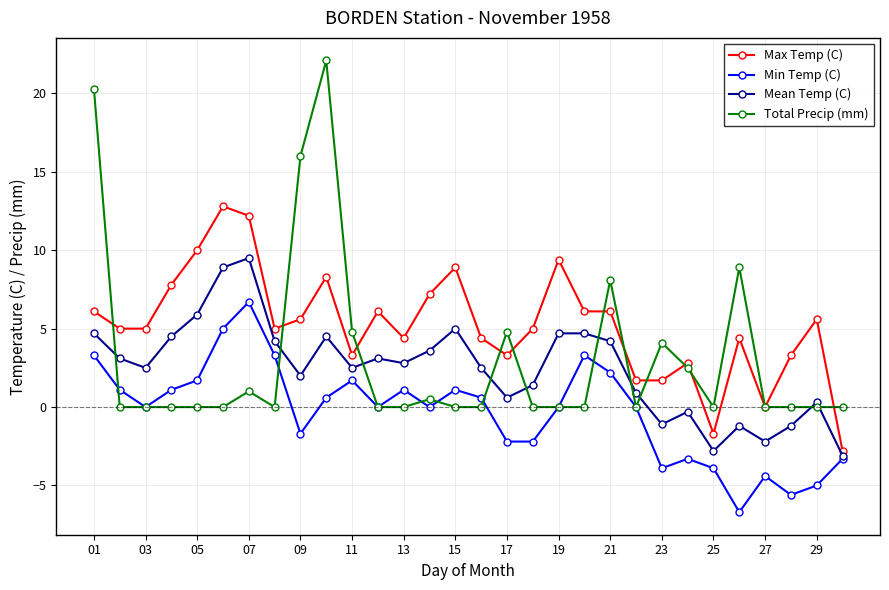

List the series in order of their peak value, lowest first.

Min Temp (C), Mean Temp (C), Max Temp (C), Total Precip (mm)